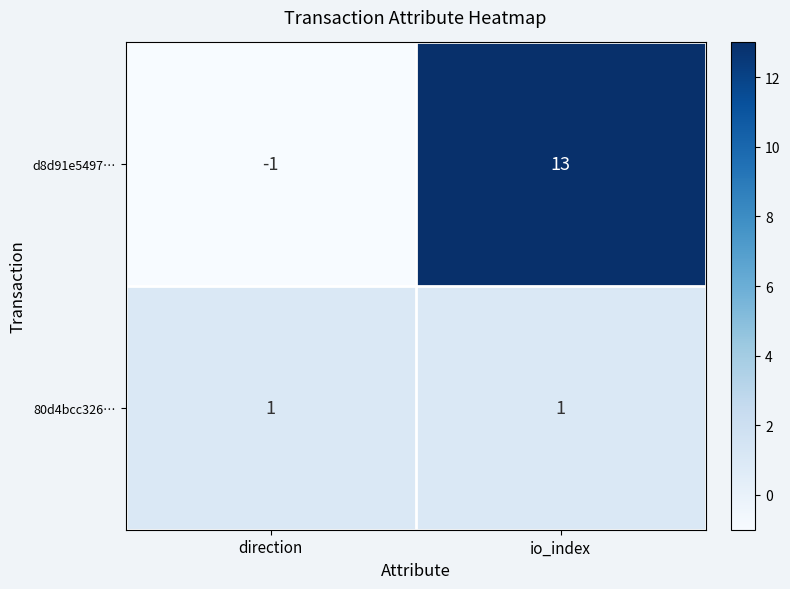

List the series in order of their peak value, highest first.

d8d91e5497…, 80d4bcc326…